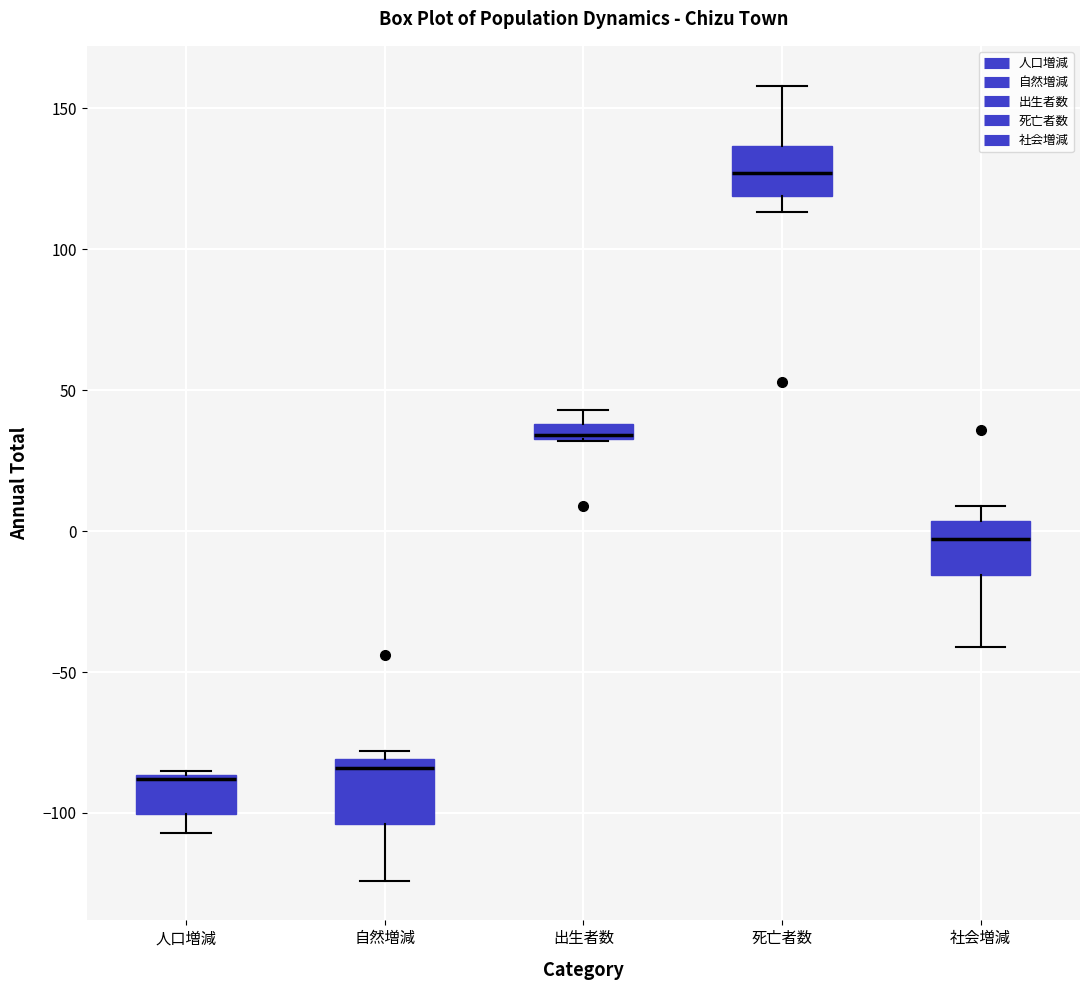

Where is the lower edge of the box for 社会増減 on the y-axis? The values are not printed on the chart, so give them approximately, as read against the axis.

-15